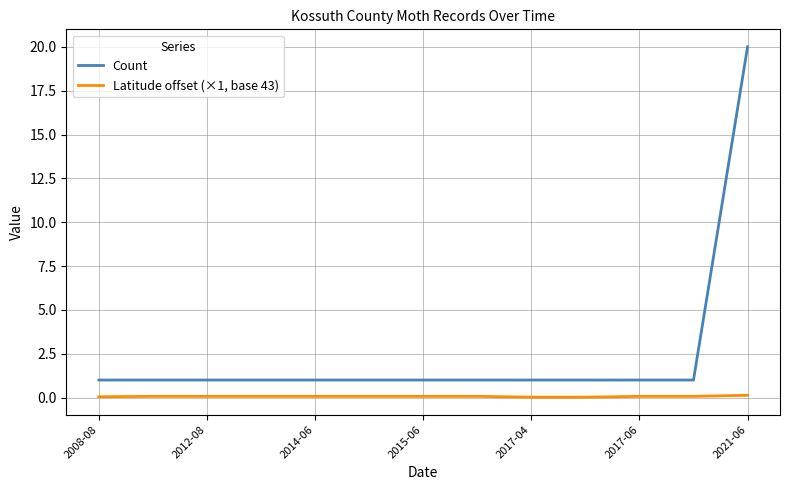

Rank the series by their maximum value, from lowest to highest.

Latitude offset (×1, base 43), Count